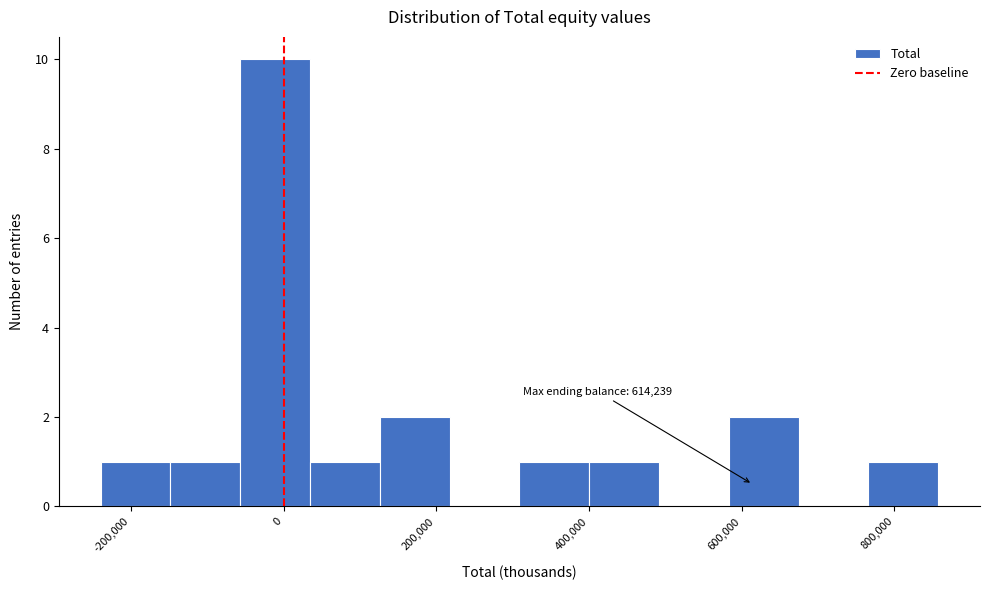

Which range on the x-axis has the tallest bar?

-60000 to 40000